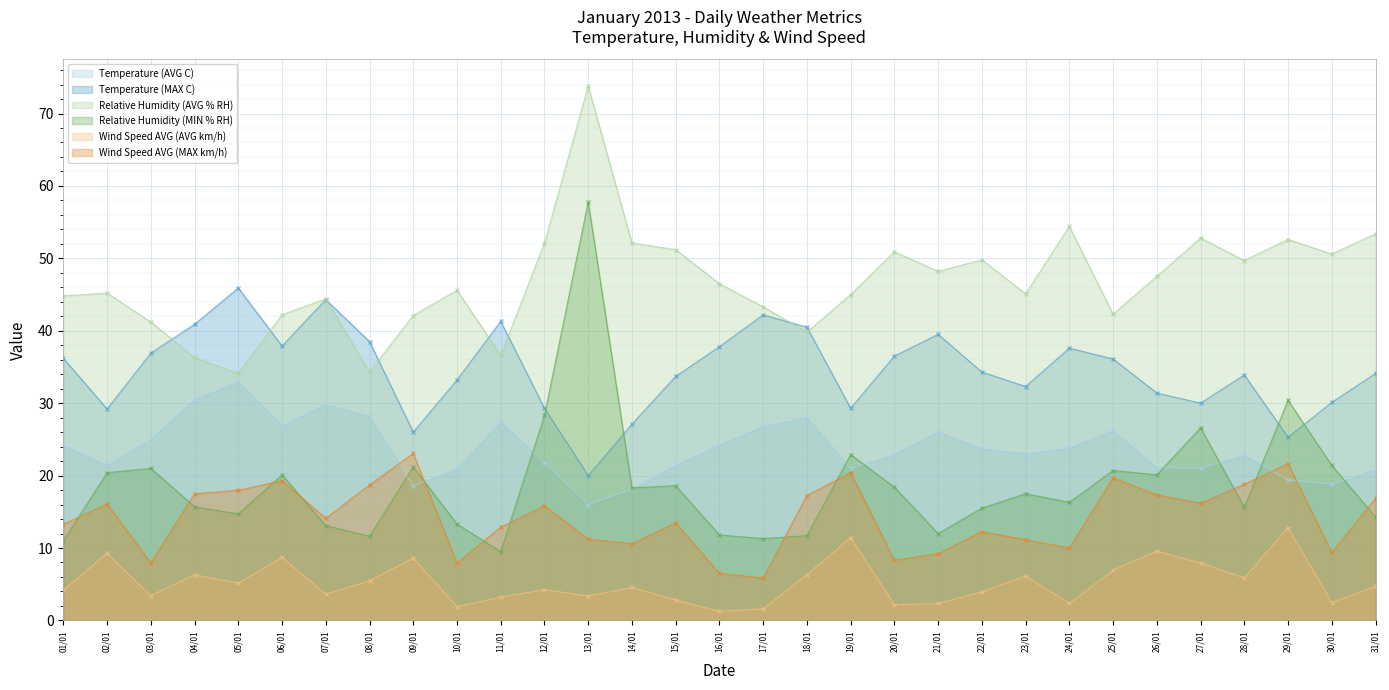

How many values in the Wind Speed AVG (MAX km/h) series are below 14?

15